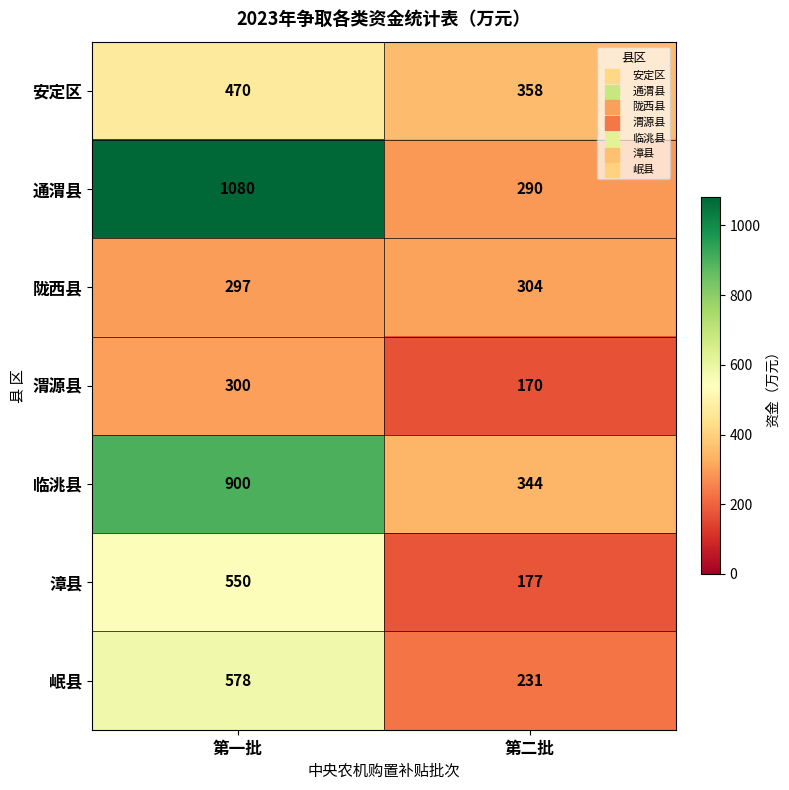

How many categories are shown in the chart?

2